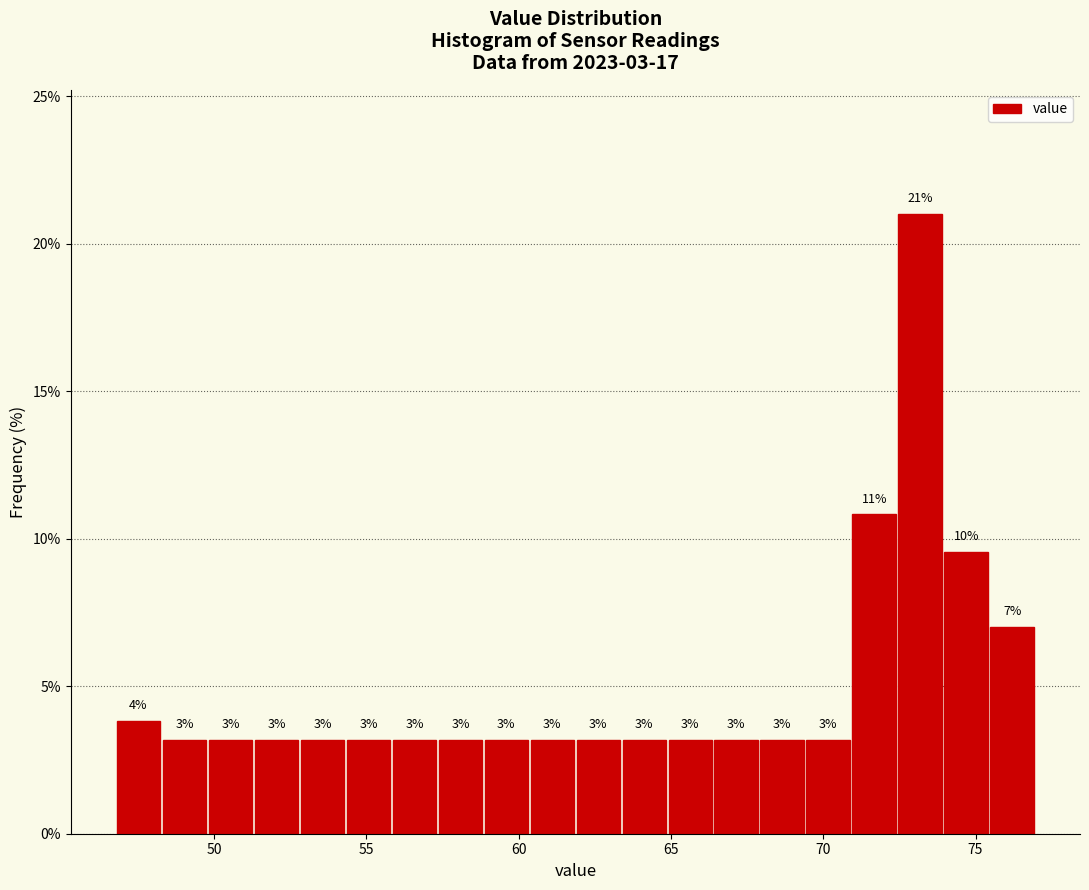

Read against the x-axis, roughly where is the centre of the tallest bar?

73.0